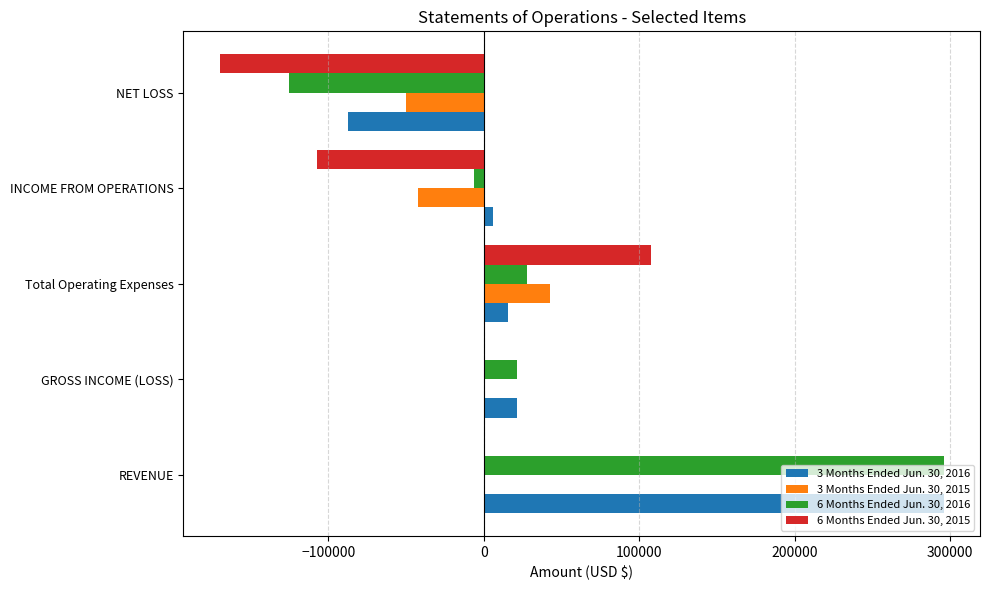

Is it true that 3 Months Ended Jun. 30, 2016 equals -59968 at NET LOSS?

False